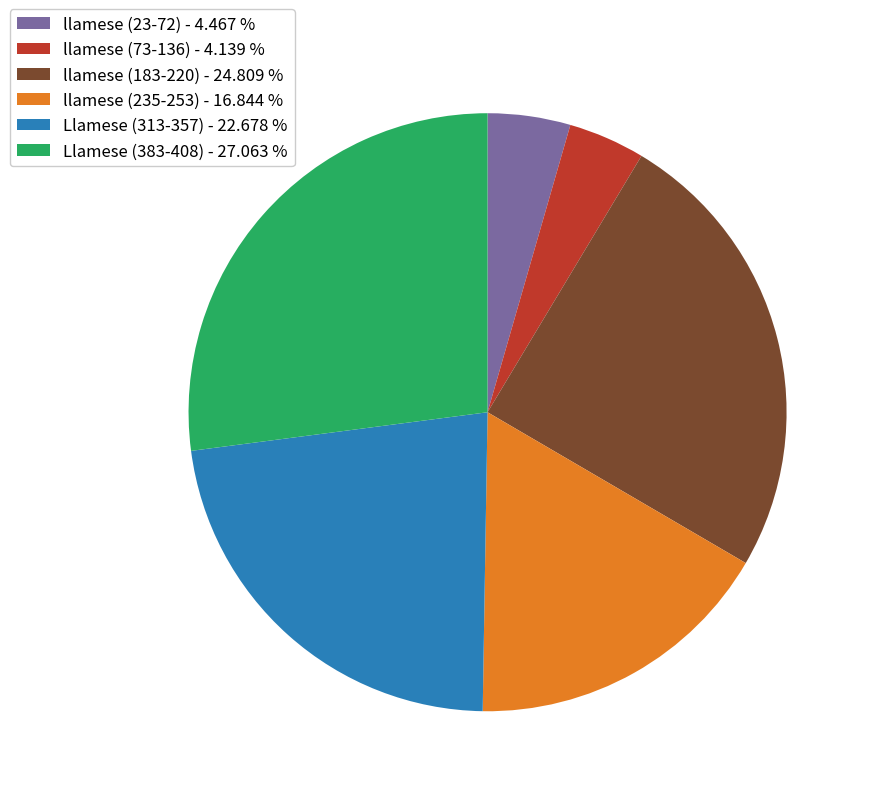

Between llamese (23-72) - 4.467 % and Llamese (383-408) - 27.063 %, which is larger?

Llamese (383-408) - 27.063 %